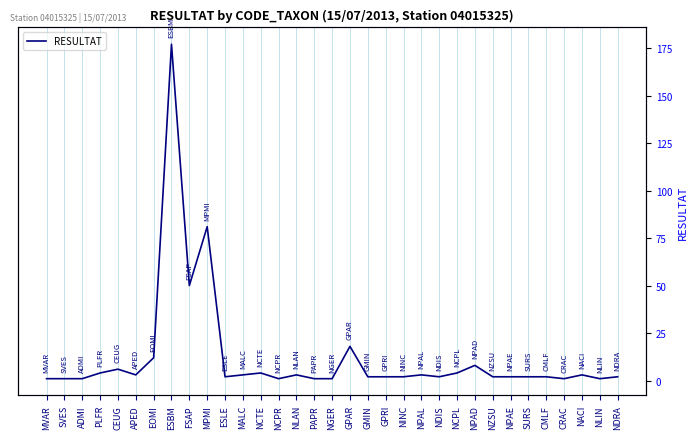

What is the ratio of the value at NCPR to the value at NCPL?

0.2